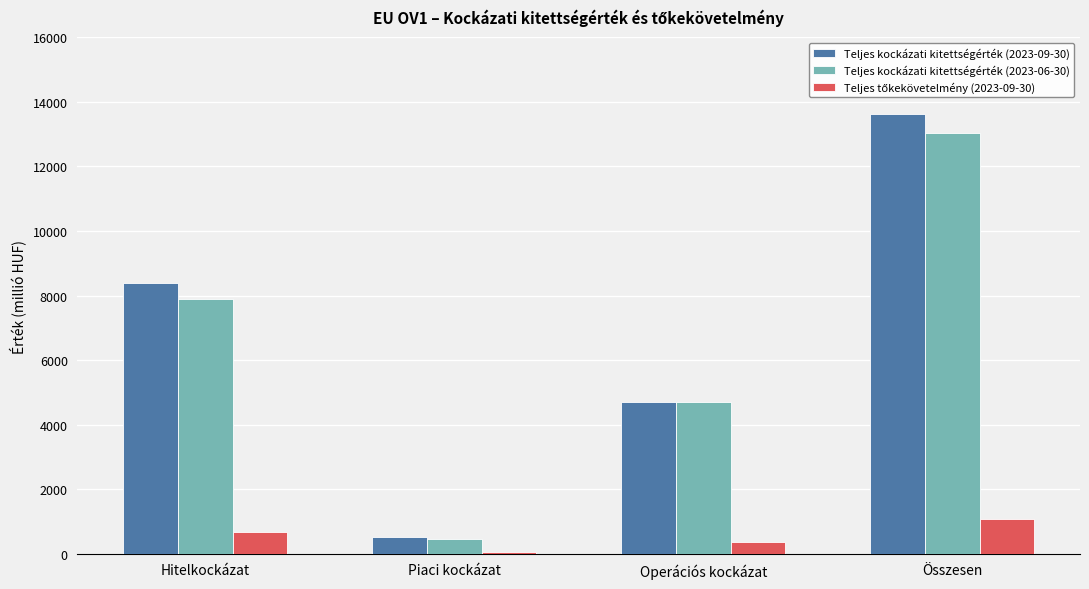

What is the greatest value displayed?

13616.8